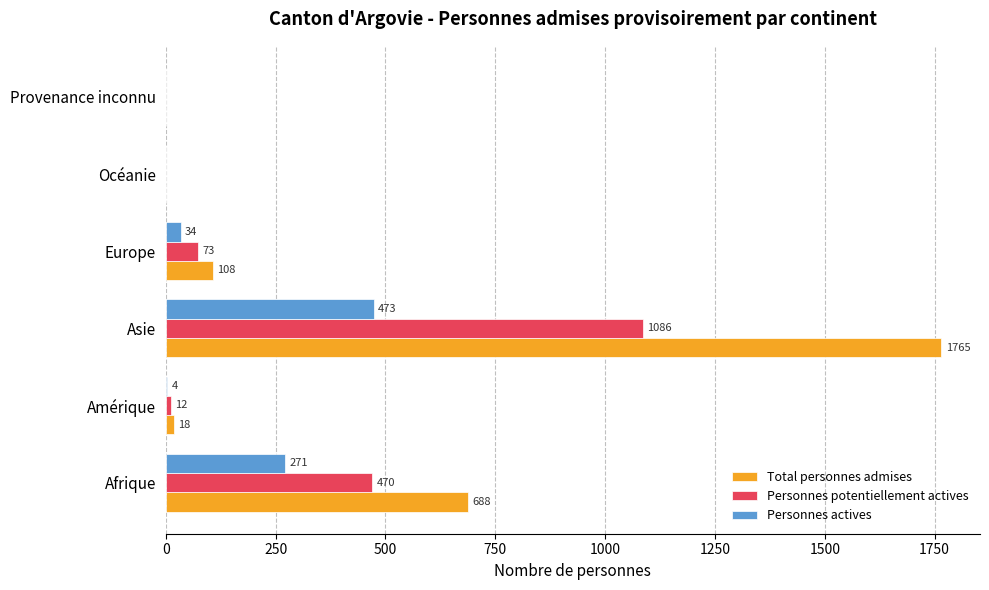

What value does the Personnes potentiellement actives series have at Europe?

73